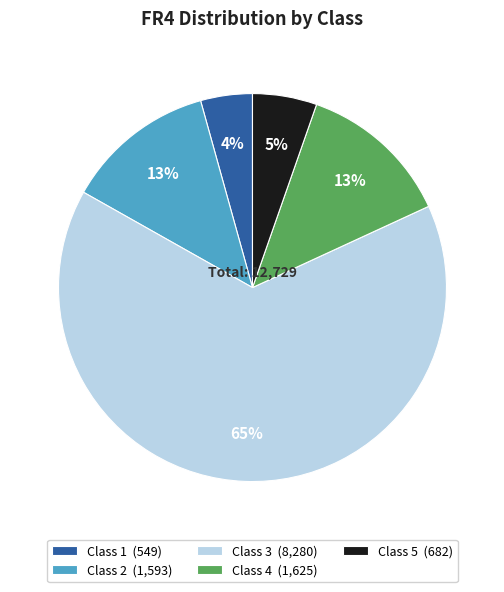

Which has a higher value, Class 3 (8,280) or Class 2 (1,593)?

Class 3 (8,280)